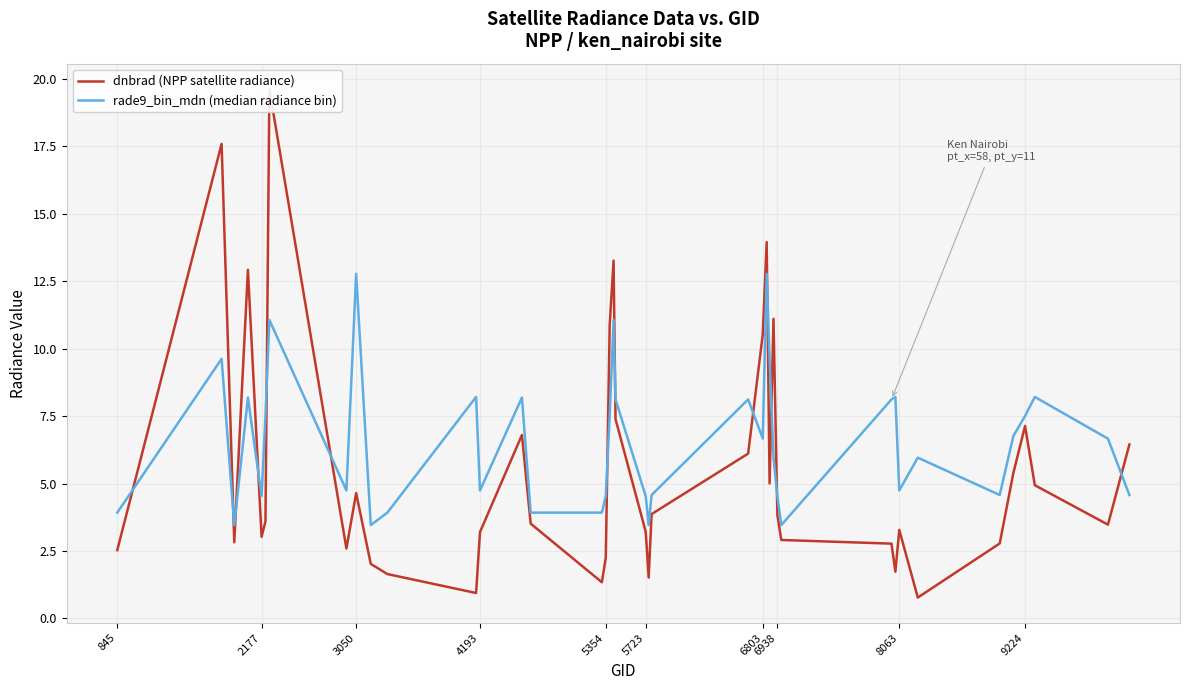

True or false: dnbrad (NPP satellite radiance) has more than 1 interior local peaks.

True